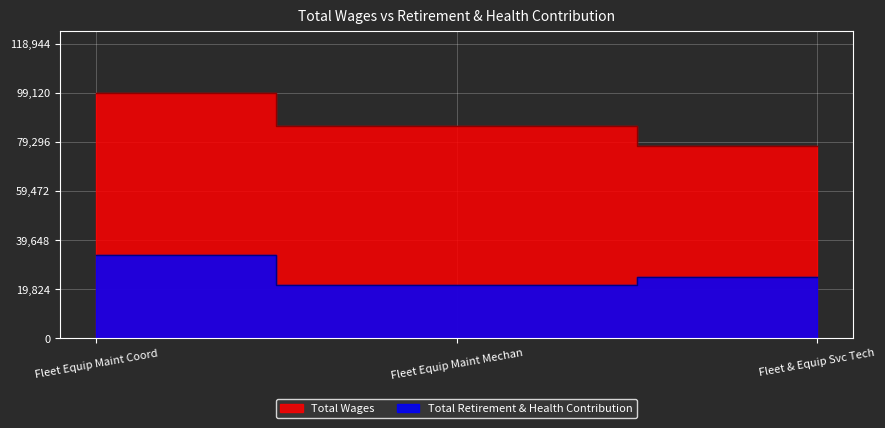

Does the chart display data point markers on the line(s)?

No